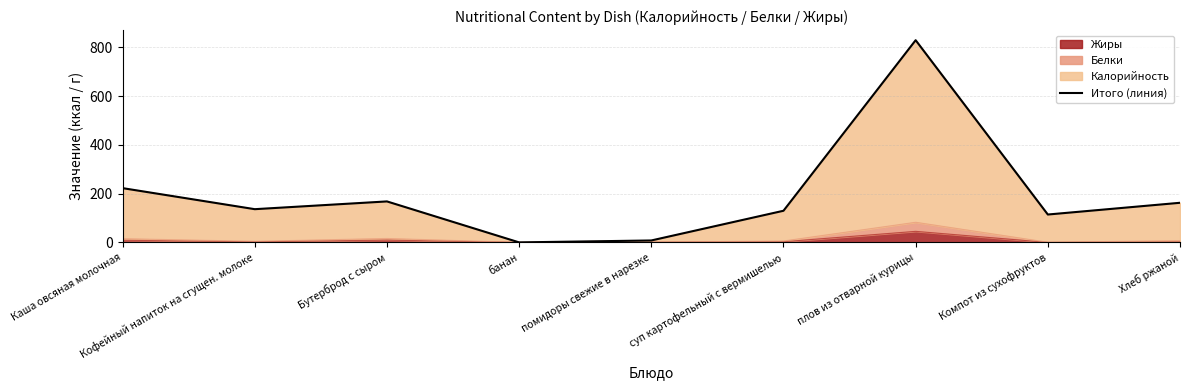

What is the label of the 6th point from the left?

суп картофельный с вермишелью